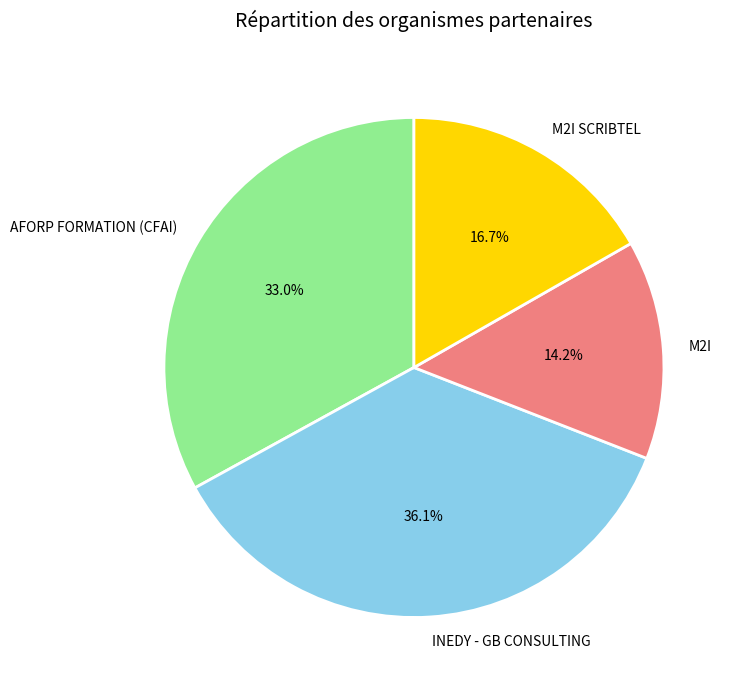

Do AFORP FORMATION (CFAI) and M2I SCRIBTEL together represent more than half of the pie?

No